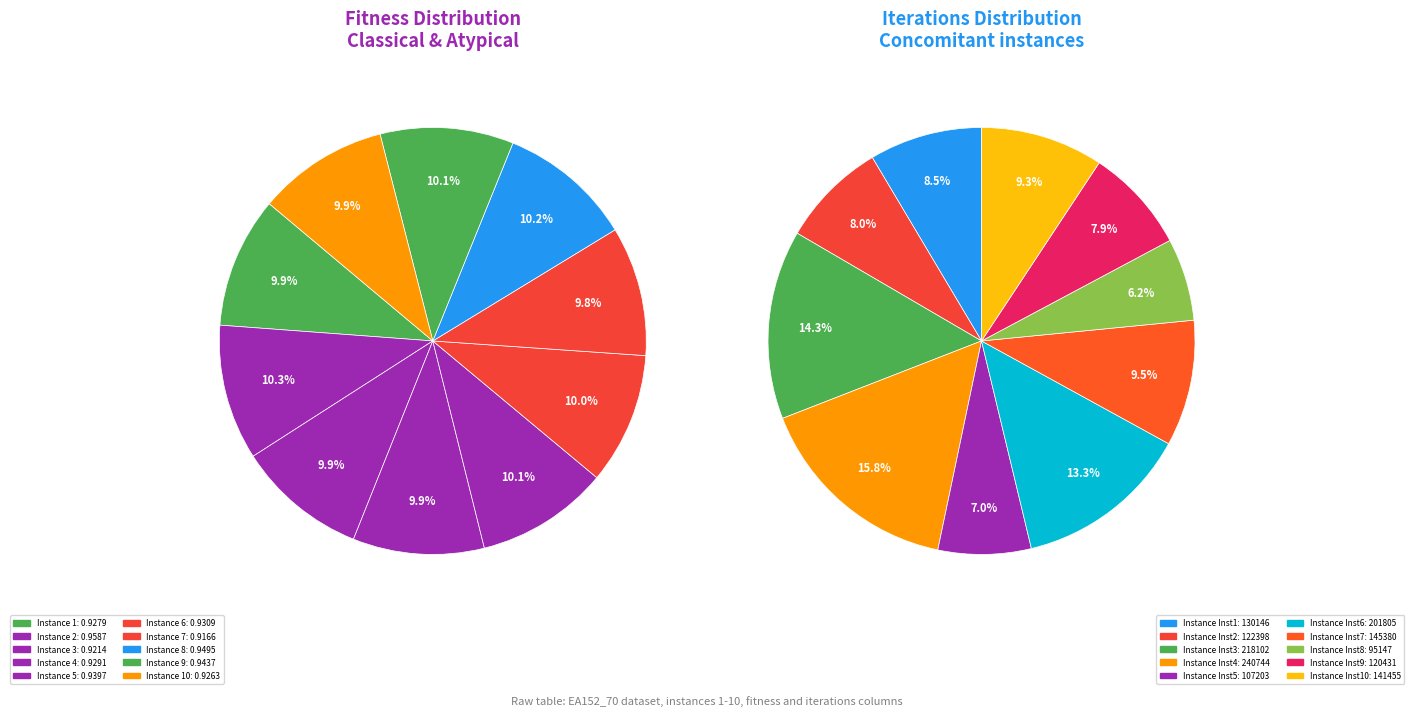

Is there a majority slice in this chart?

No